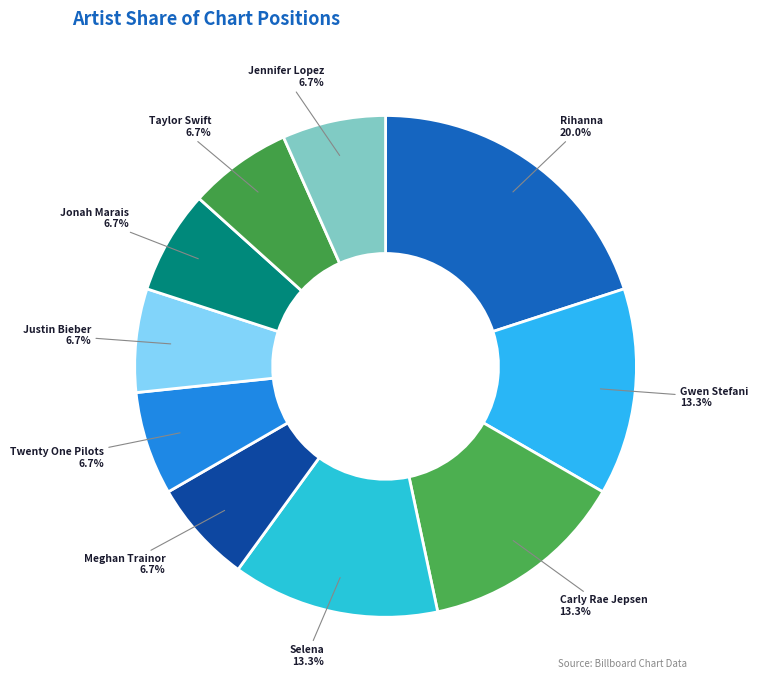

How many segments does this pie chart have?

10